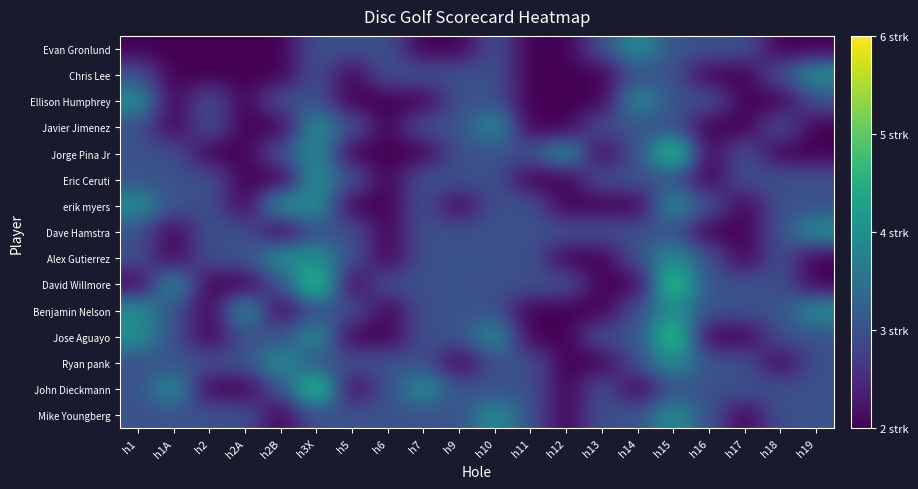

Rank the series by their maximum value, from lowest to highest.

Evan Gronlund, Chris Lee, Ellison Humphrey, Javier Jimenez, Eric Ceruti, erik myers, Dave Hamstra, Alex Gutierrez, Benjamin Nelson, Ryan pank, Mike Youngberg, Jorge Pina Jr, David Willmore, Jose Aguayo, John Dieckmann